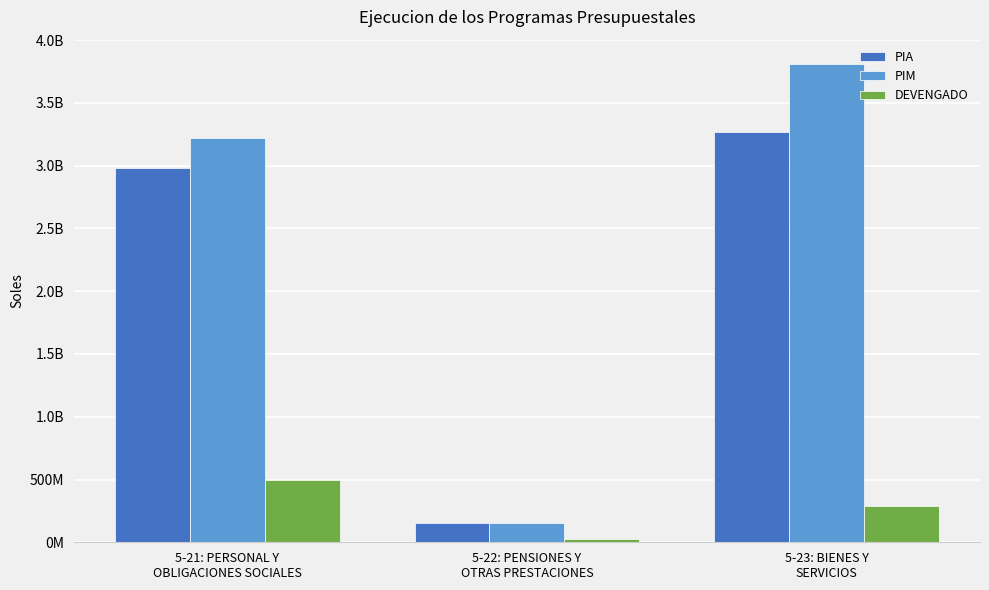

At which label does PIM first exceed 3216586043?

5-23: BIENES Y
SERVICIOS